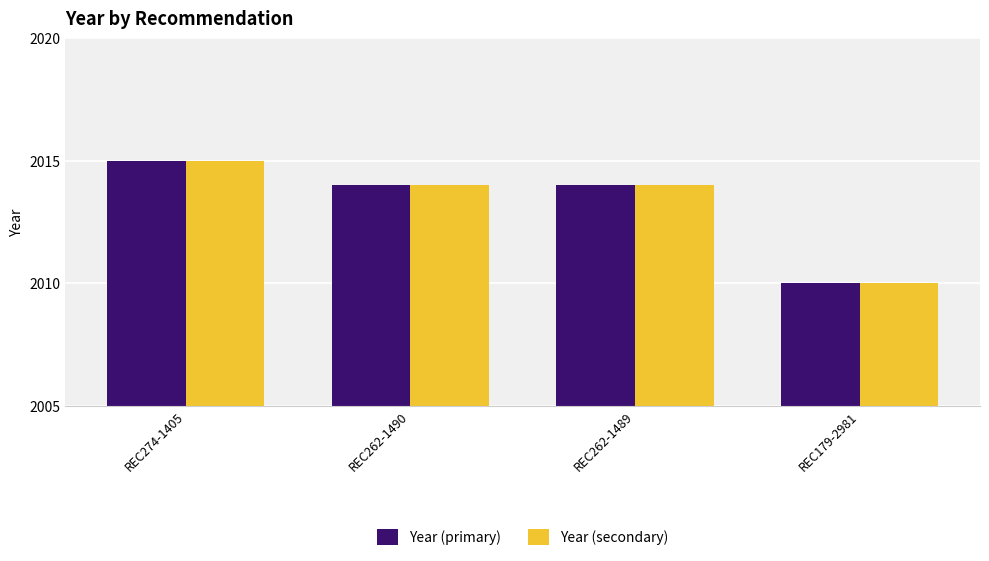

What is the total value across all series at REC262-1489?

4028